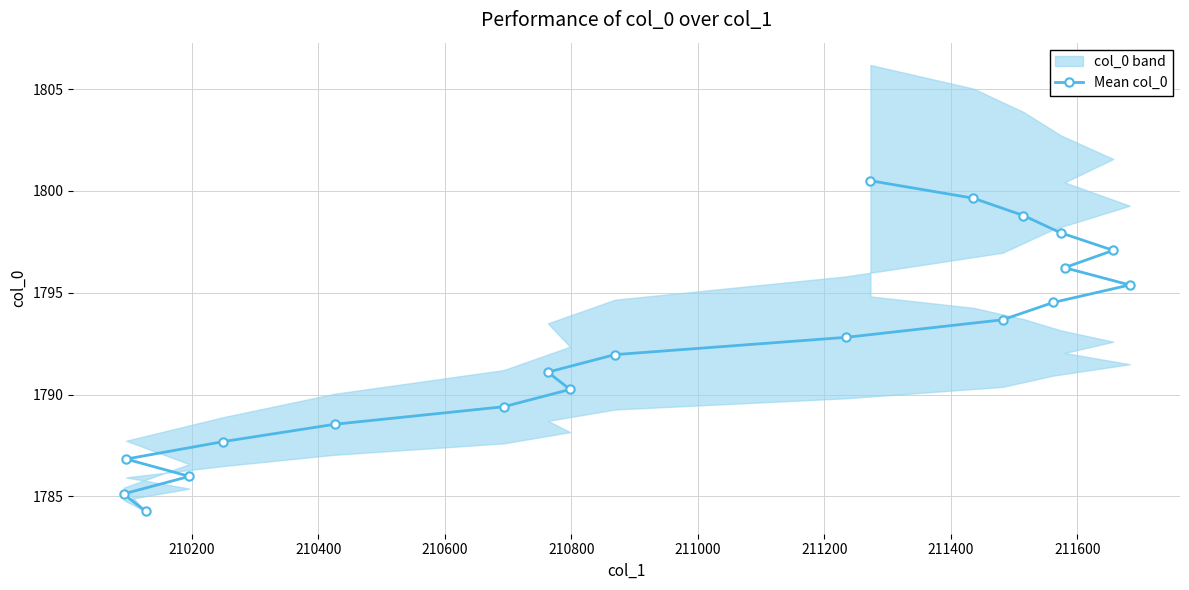

What is the lowest value of the Mean col_0 series?

1784.3